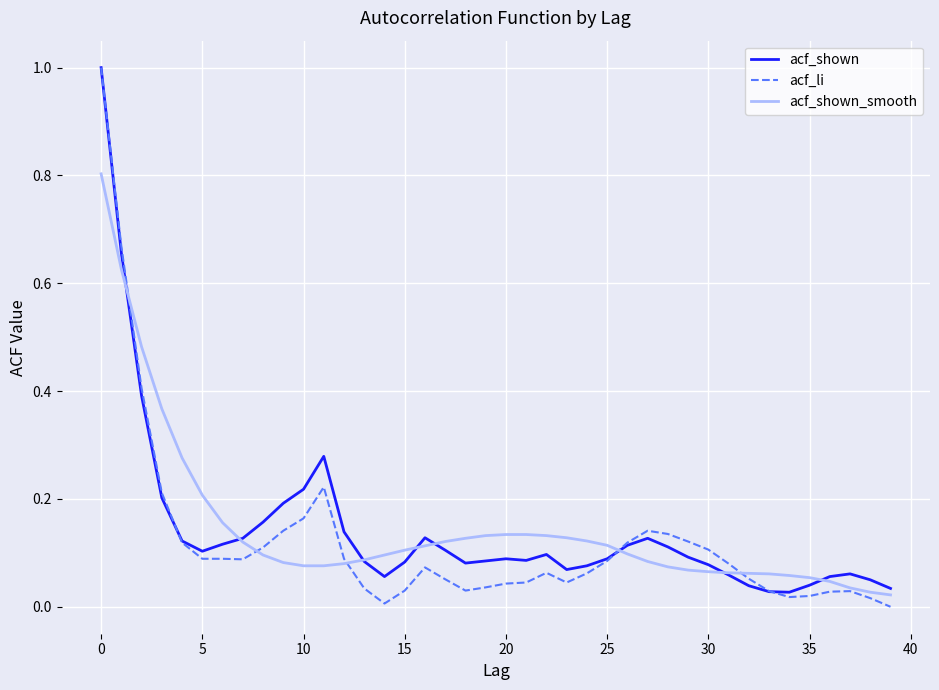

How many values in the acf_li series exceed 0?

39